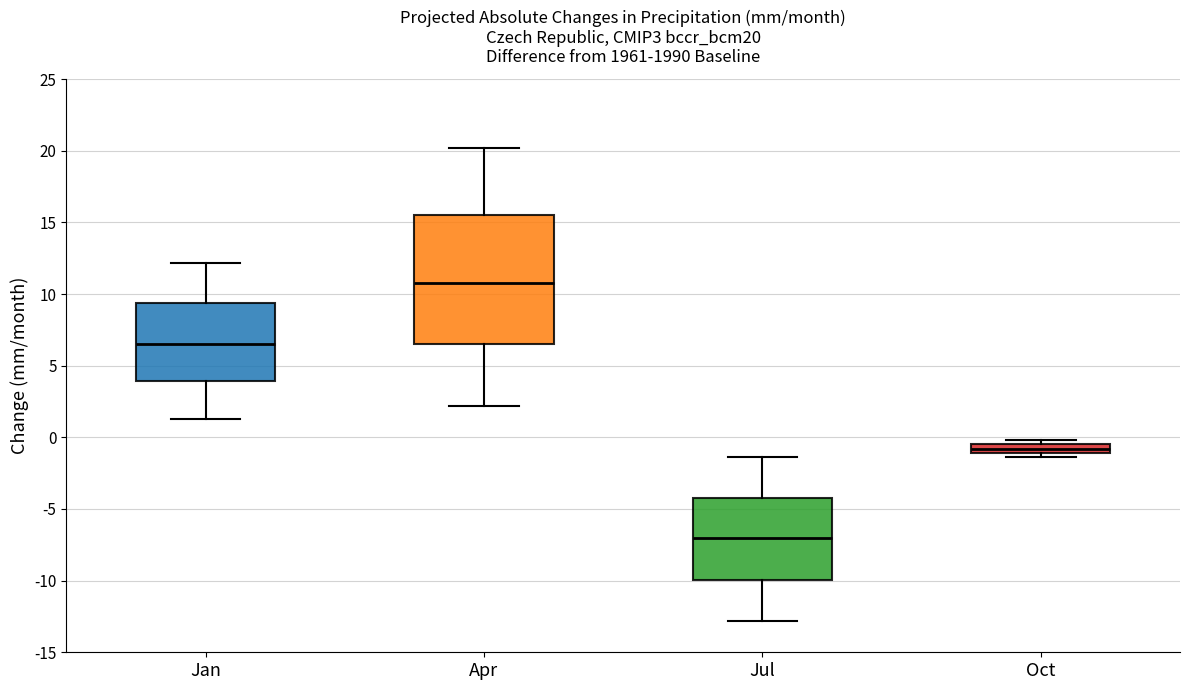

Where does the median line of the box for Jan sit on the y-axis? The values are not printed on the chart, so give them approximately, as read against the axis.

6.5